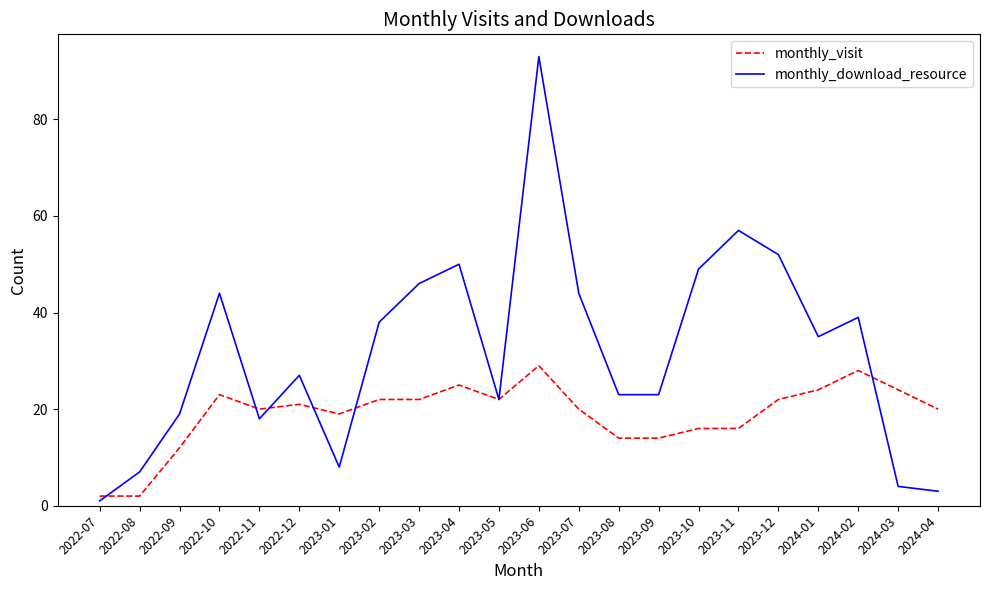

What position from the left is 2023-05?

11